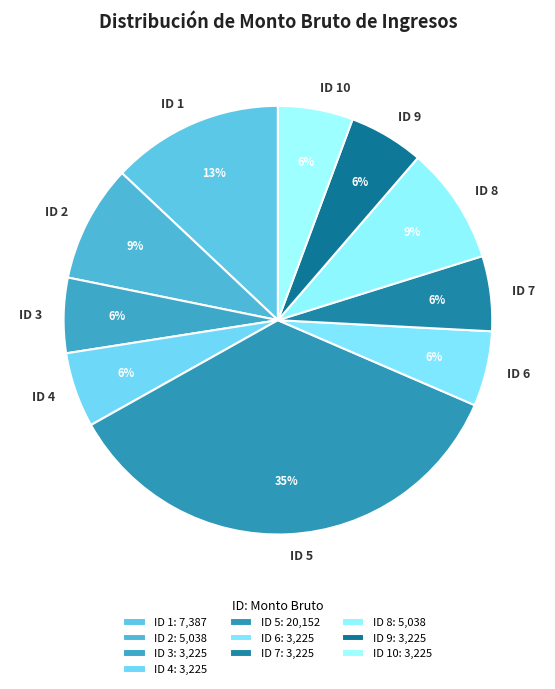

Approximately how many times larger is the value at ID 7 compared to ID 9?

1.0